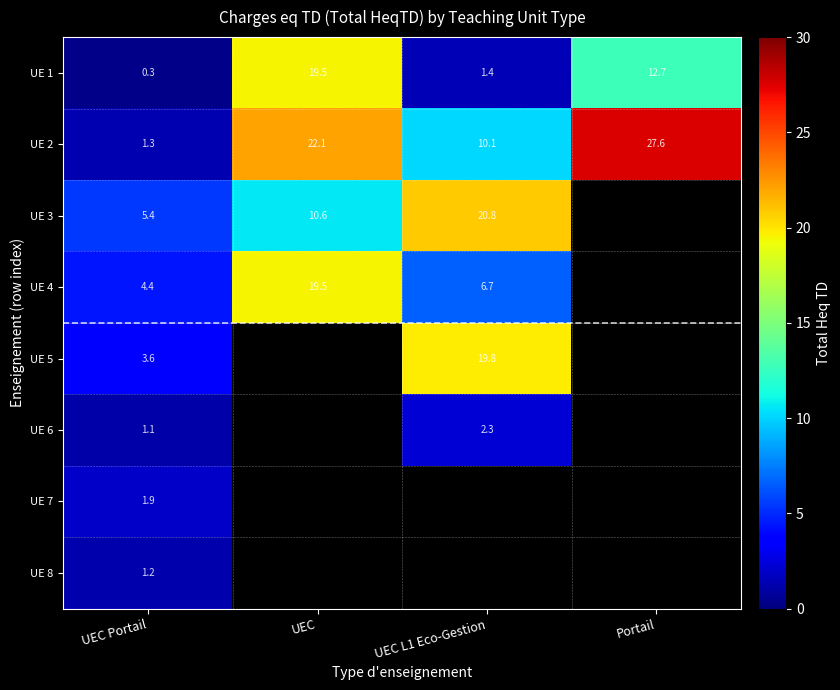

How many distinct data groups are displayed?

8